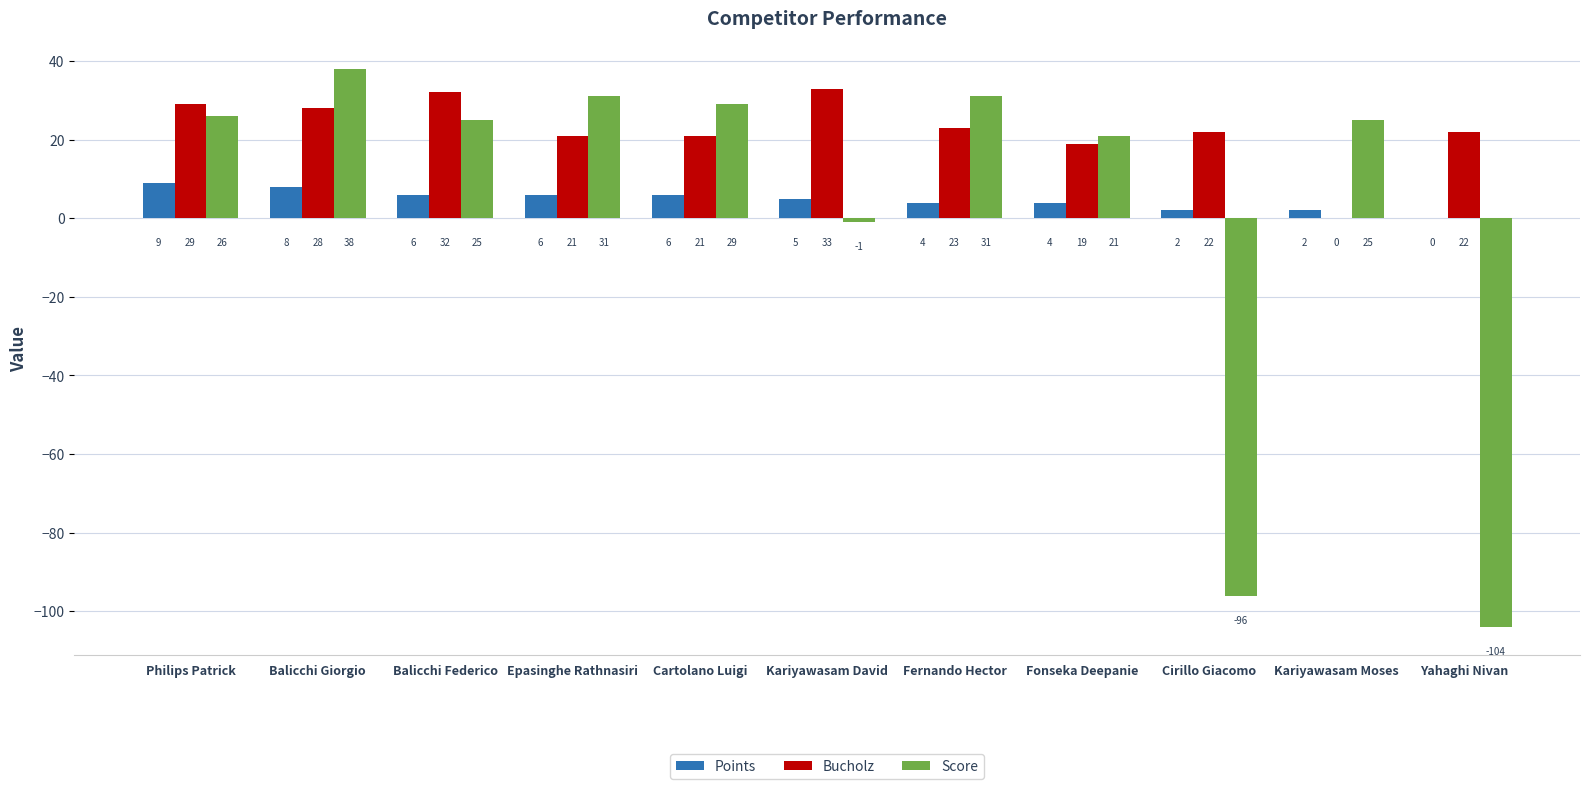

What is the highest value of the Bucholz series?

33